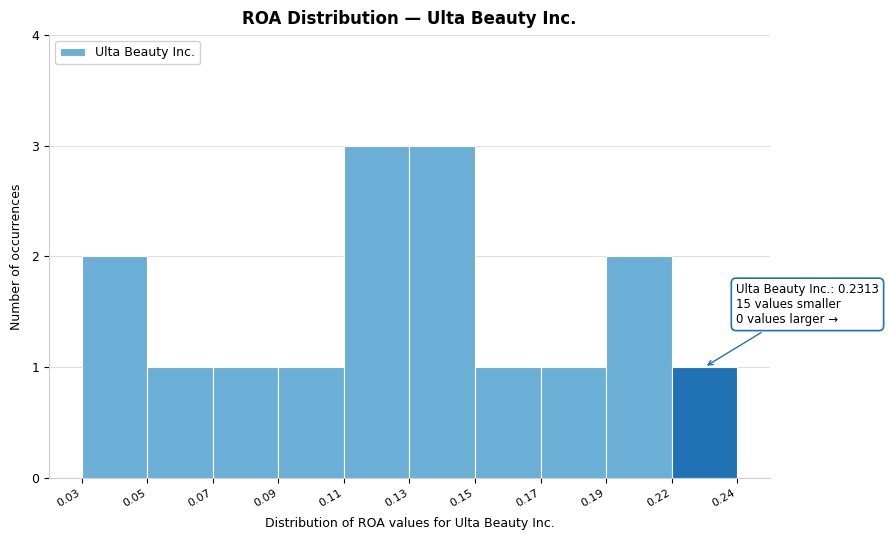

Reading left to right, transcribe all the data shown in this chart.

2	1	1	1	3	3	1	1	2	1